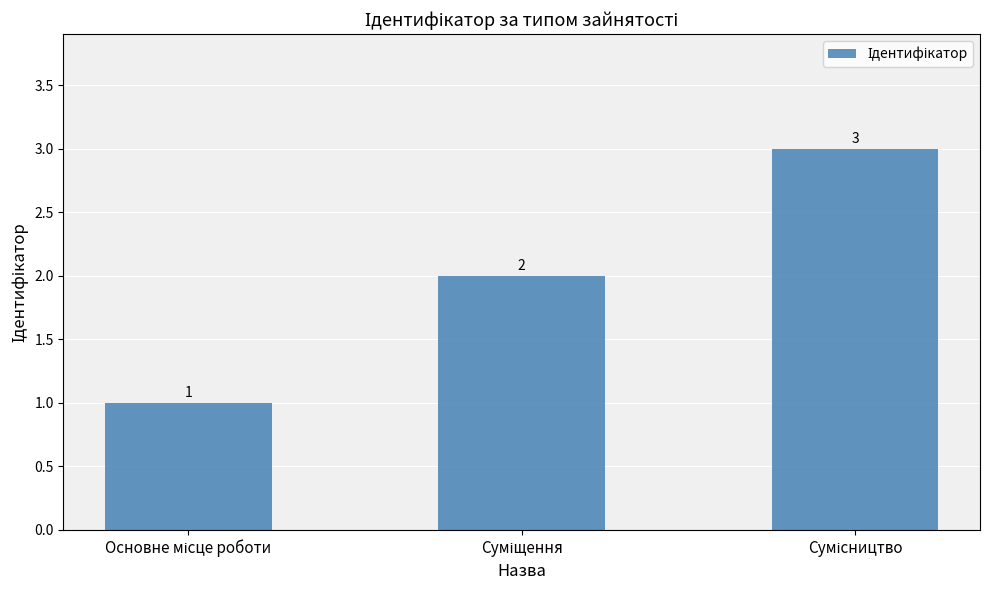

What is the value of the 2nd bar from the left?

2